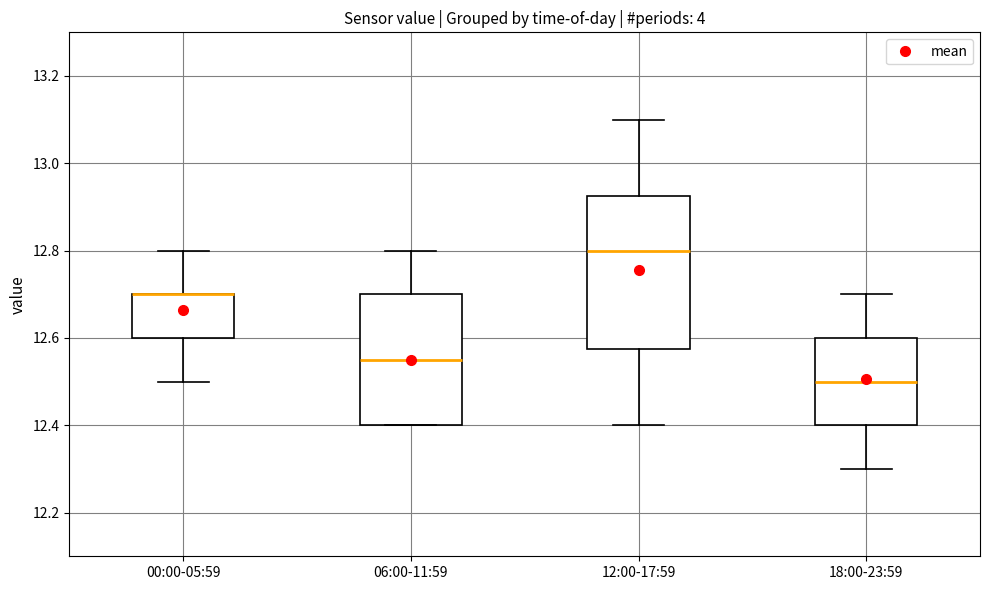

Reading left to right, transcribe this box plot: for each box, give where its median line is, the range the box spans, and where its two whiskers end, as read against the y-axis. The values are not printed on the chart, so give them approximately, as read against the axis.

00:00-05:59: median 12.70 (drawn on the box's upper edge), box 12.60 to 12.70, whiskers 12.50 to 12.80
06:00-11:59: median 12.56, box 12.40 to 12.70, whiskers 12.40 to 12.80
12:00-17:59: median 12.80, box 12.58 to 12.92, whiskers 12.40 to 13.10
18:00-23:59: median 12.50, box 12.40 to 12.60, whiskers 12.30 to 12.70